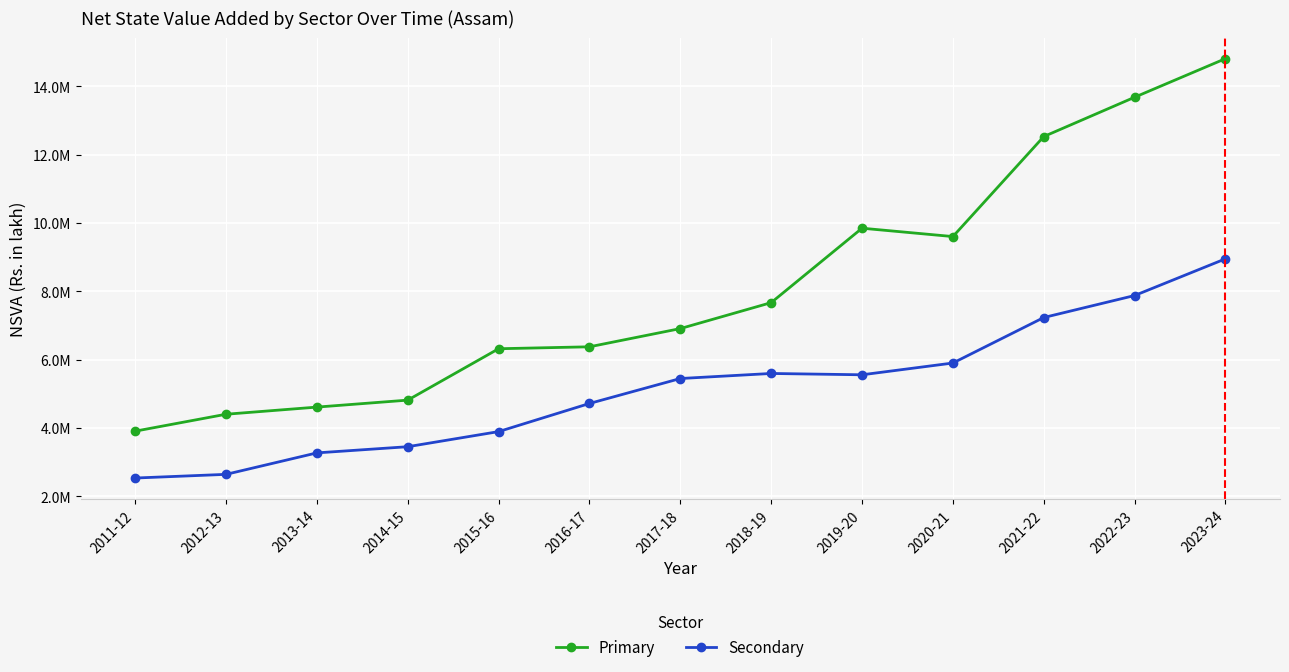

What is the difference between the second highest and second lowest values in the Secondary series?

5232321